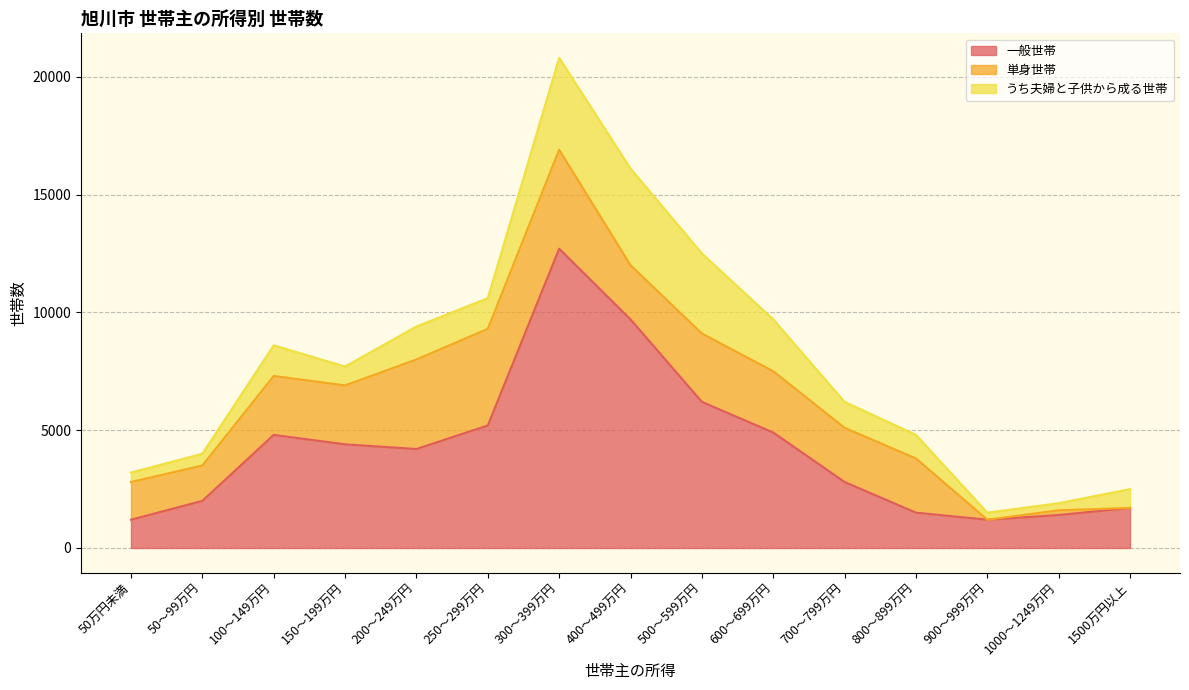

True or false: 一般世帯 has more than 1 points higher than both neighbors.

True